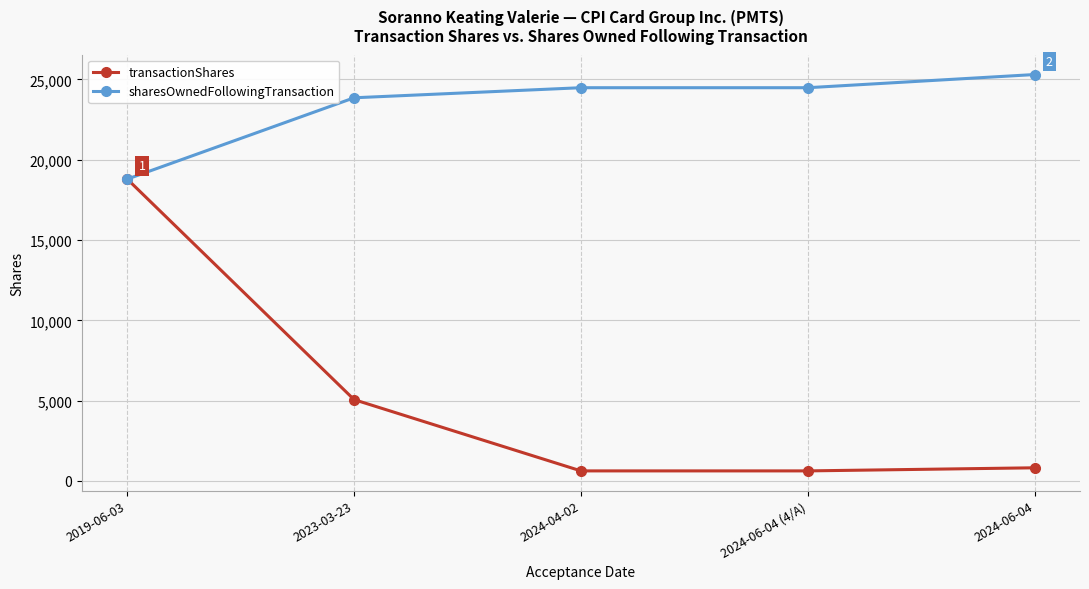

At which label does transactionShares first exceed 820?

2019-06-03